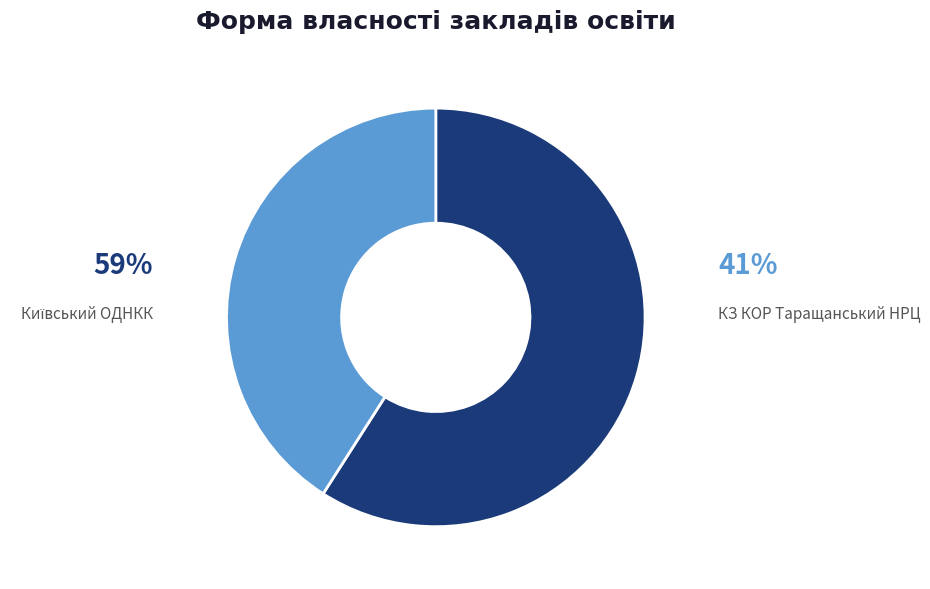

To the nearest percent, what is the combined percentage of Київський ОДНКК and КЗ КОР Таращанський НРЦ?

100%